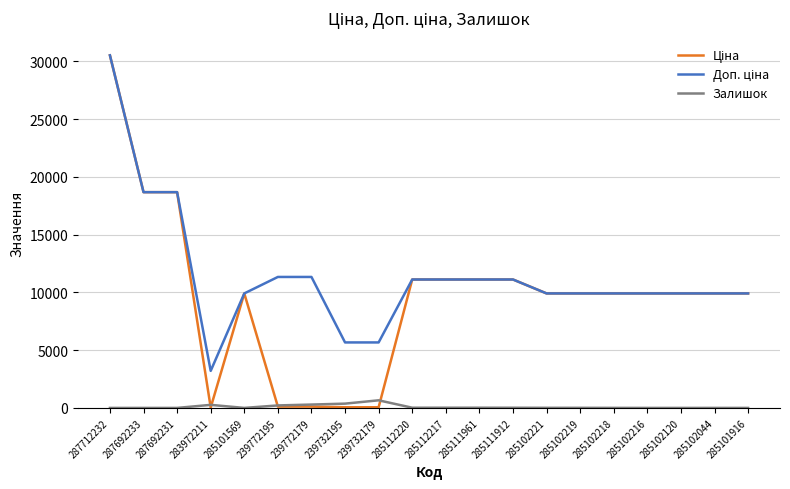

Which label corresponds to the largest value in the chart?

287712232